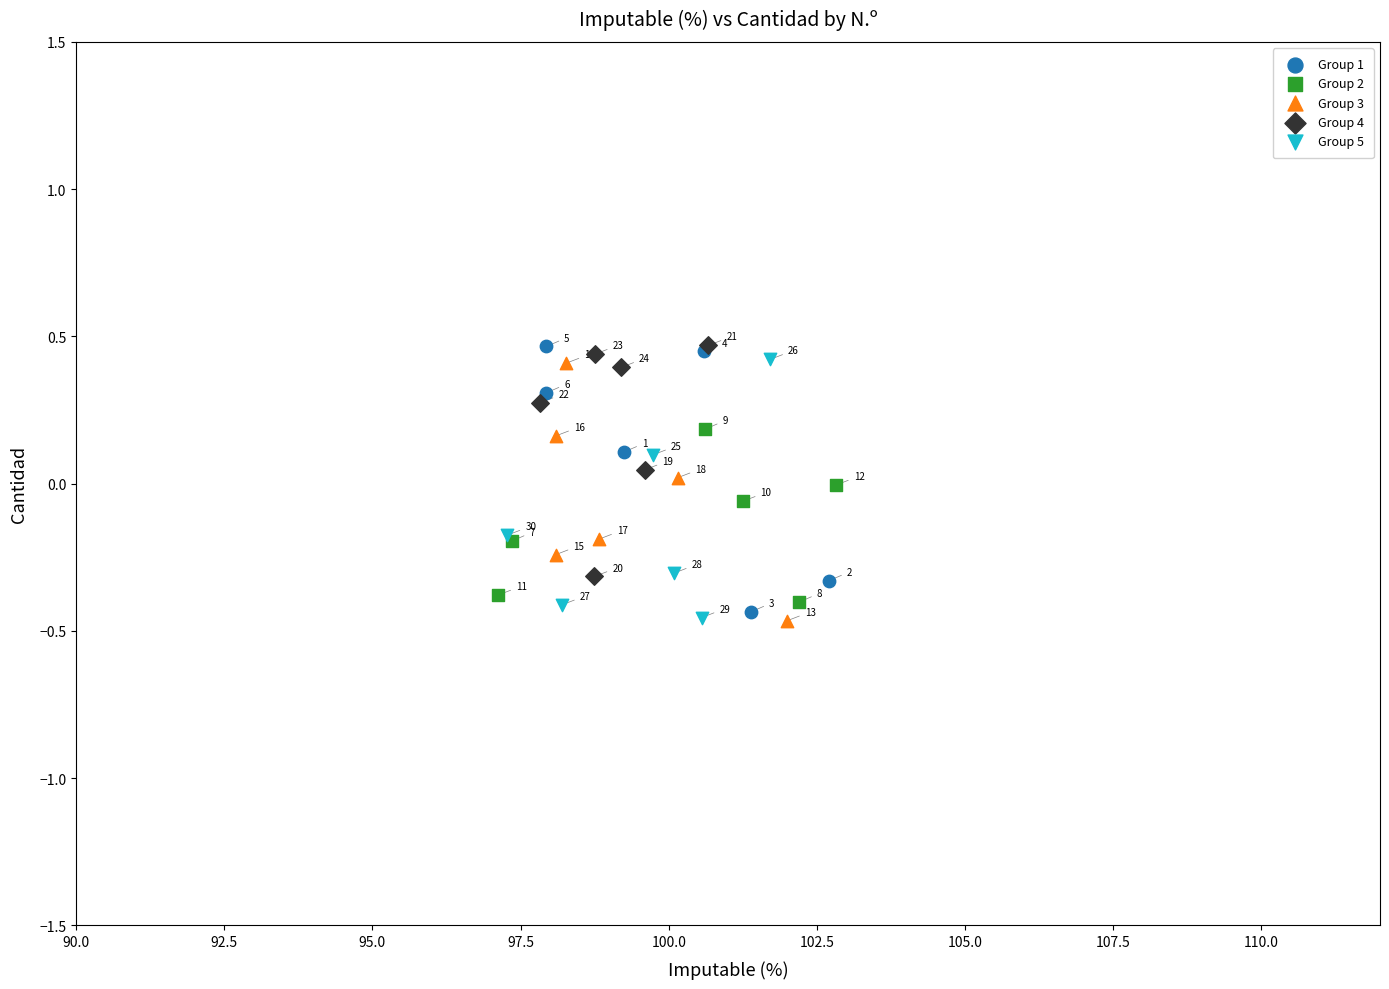

Which series has the largest Y range (max minus min)?

Group 1